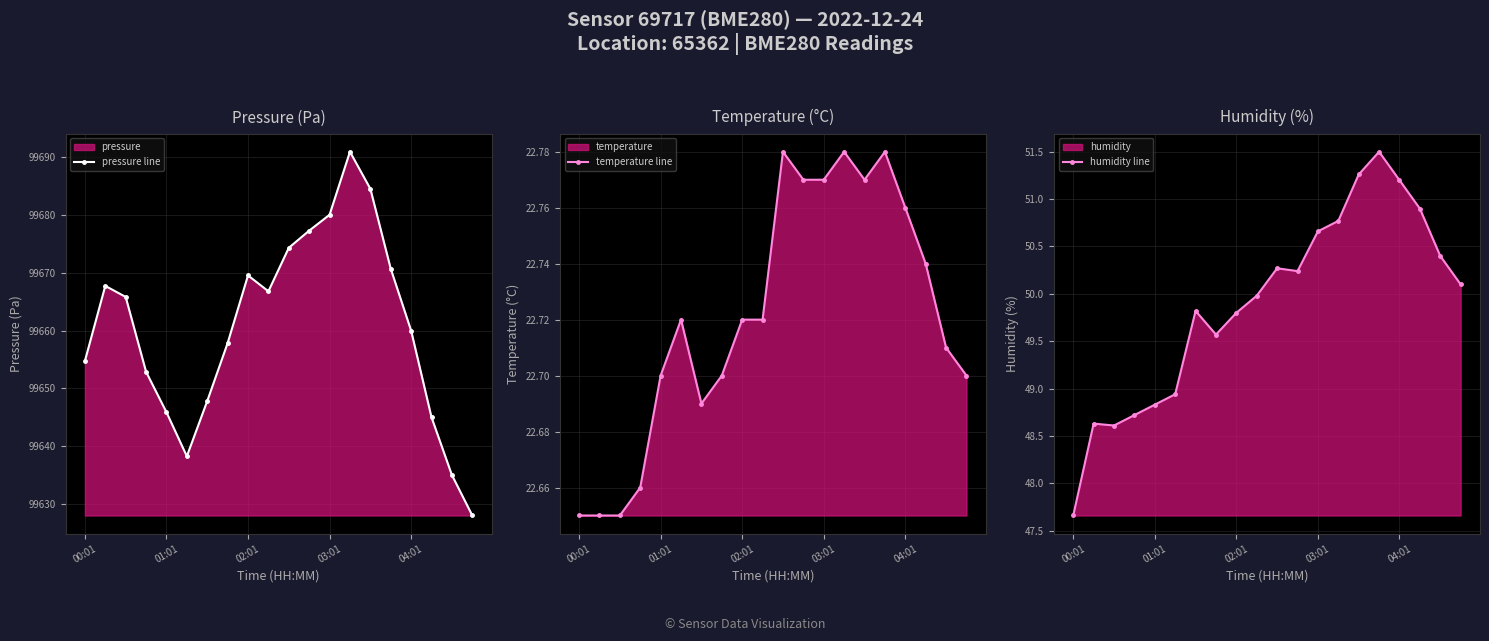

What is the value of the temperature line point at the 8th from the left?

22.7